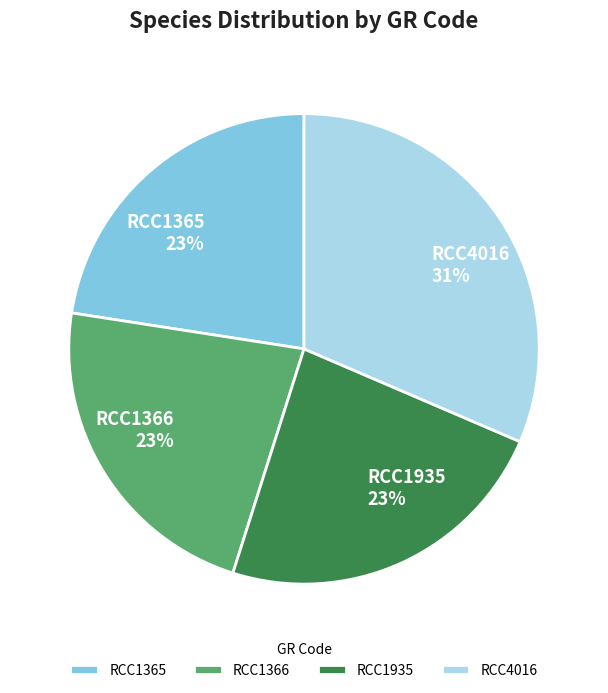

To the nearest percent, what is the average slice percentage?

25%